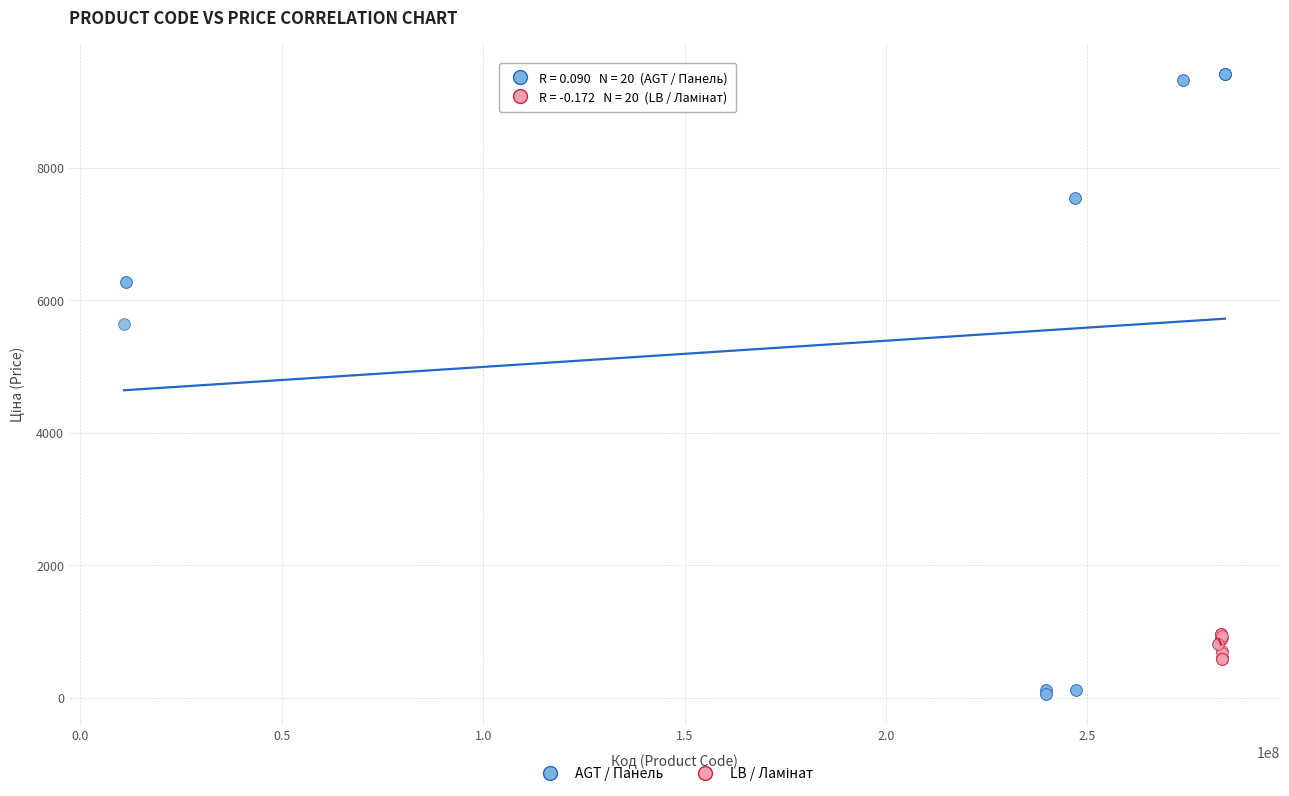

Which series contains the highest Y value?

AGT / Панель